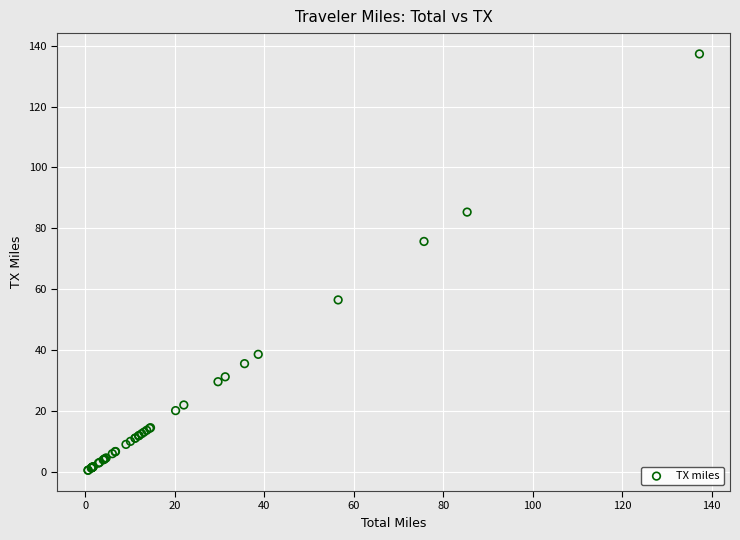

What Y value in the scatter plot is closest to 68?

75.7